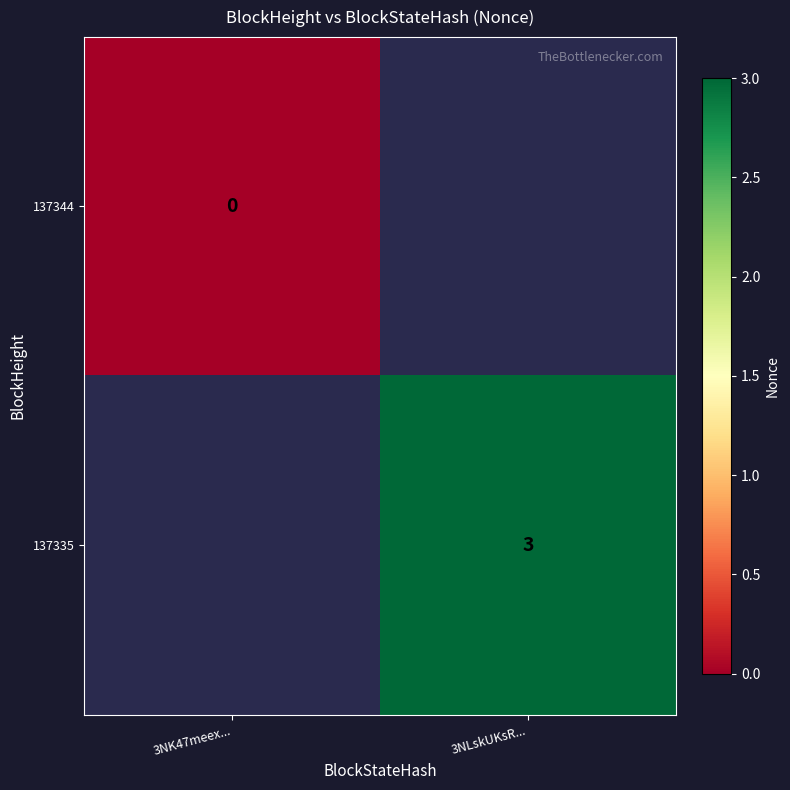

How many series are shown in this chart?

2